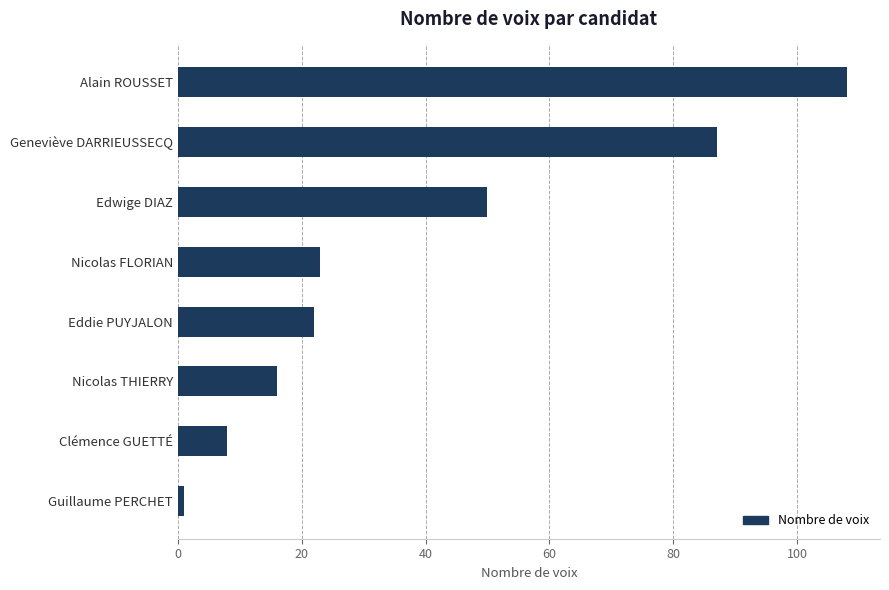

Is it true that the value at Nicolas FLORIAN is 23?

True